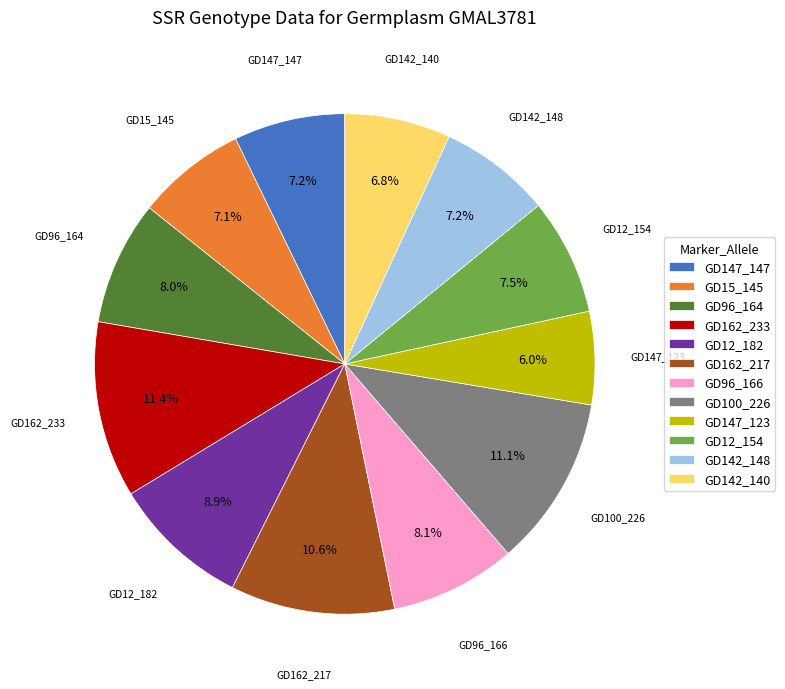

Which has a higher value, GD147_123 or GD12_154?

GD12_154